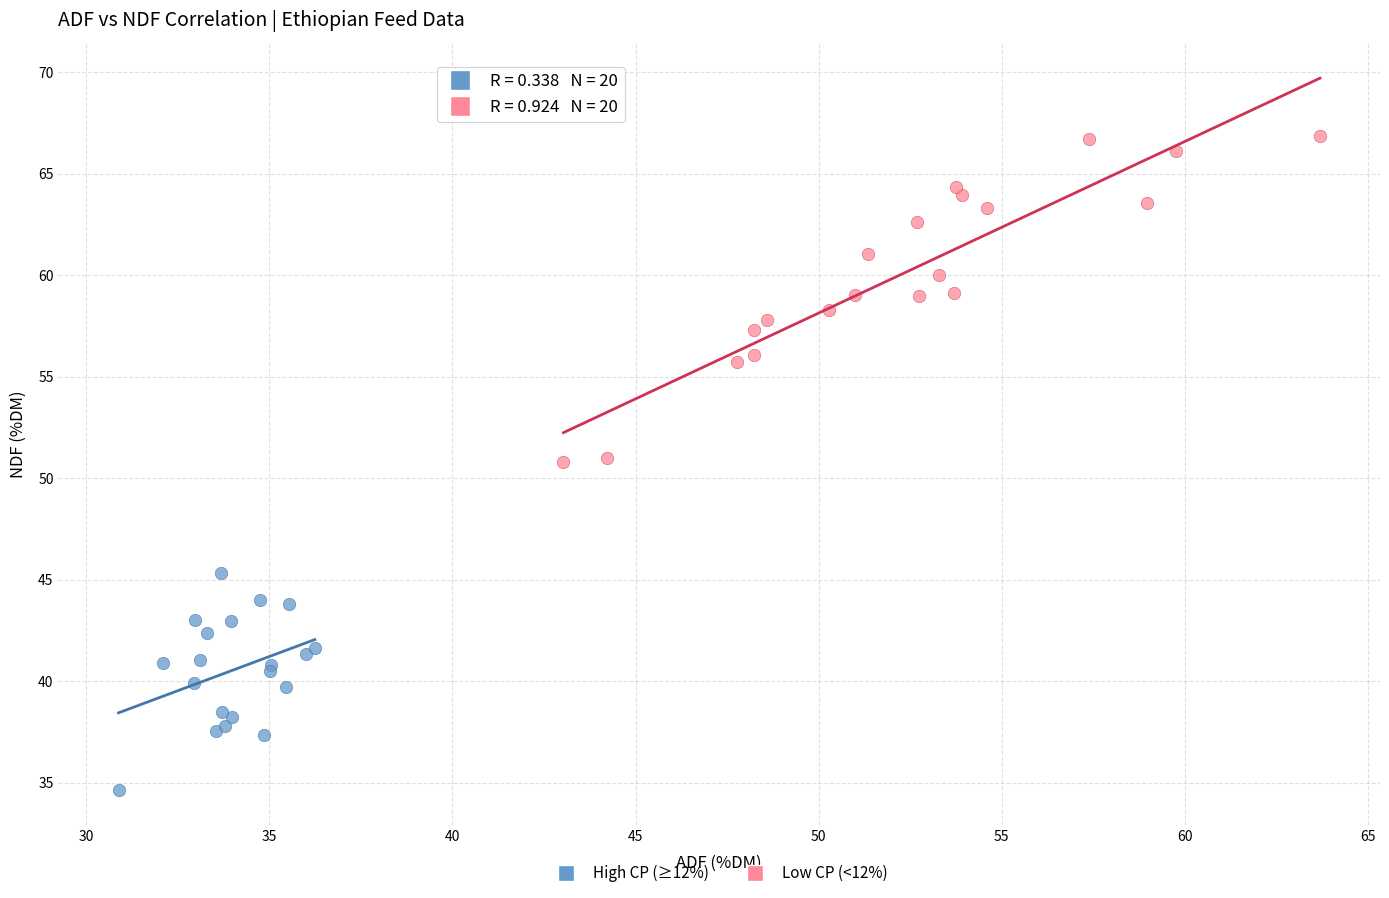

Which series reaches the minimum Y coordinate?

High CP (≥12%)